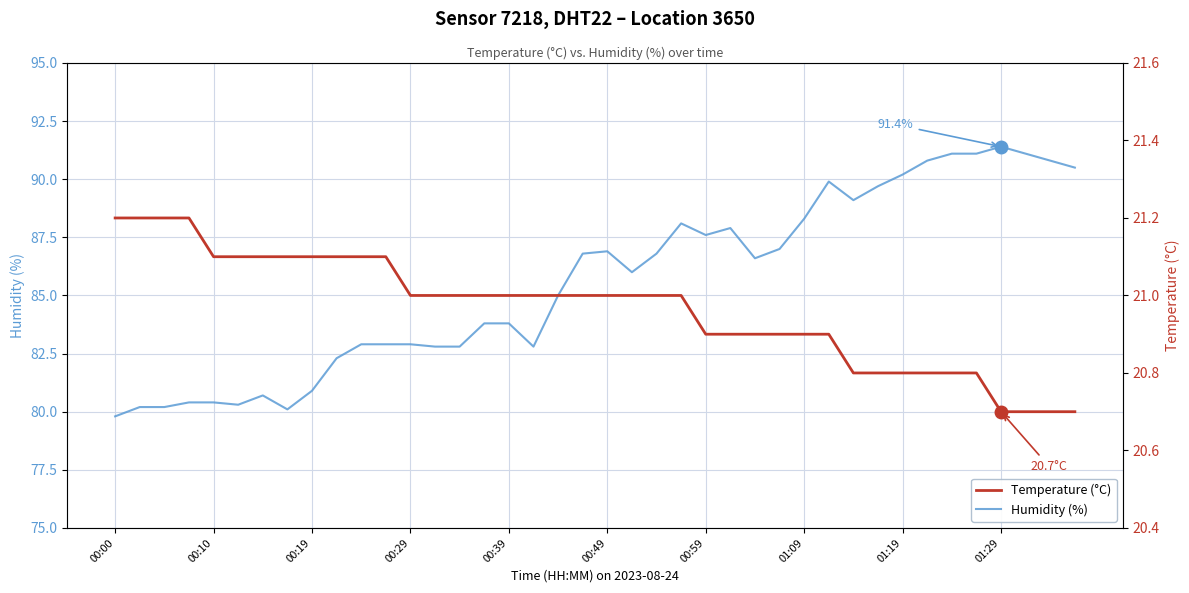

Where is Humidity (%) nearest to the value 85?

18